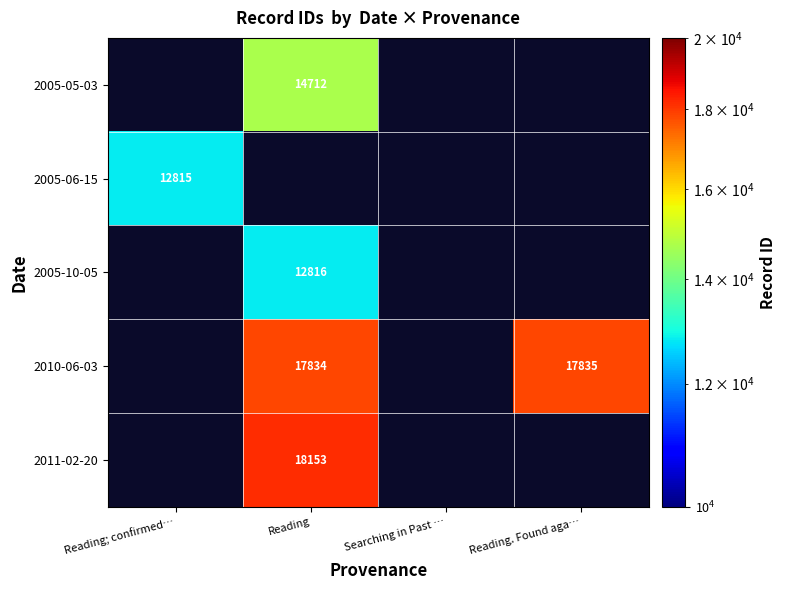

The 2005-06-15 series shows 12815 at Reading; confirmed…. True or false?

True